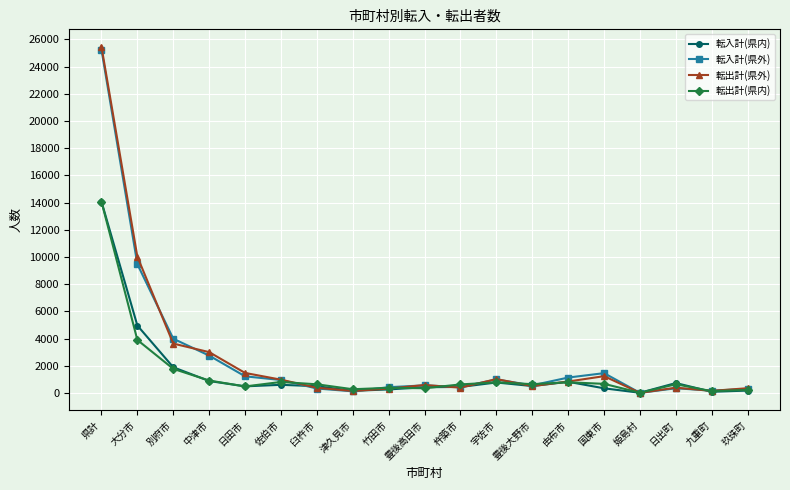

What are all the series names shown in the legend?

転入計(県内), 転入計(県外), 転出計(県外), 転出計(県内)